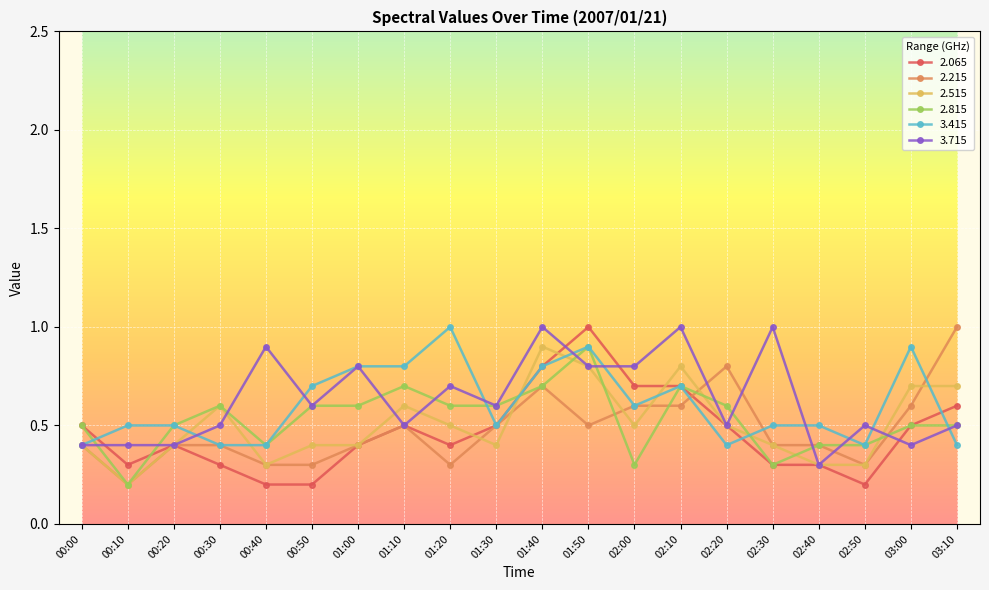

What is the spread (max minus min) of values at 02:00?

0.5